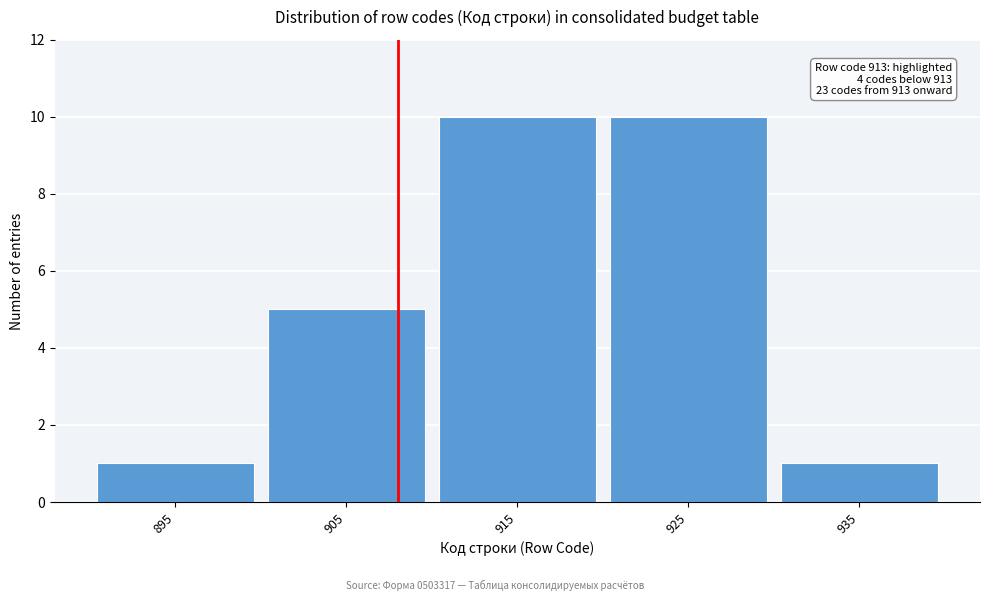

Reading left to right, list all the values displayed in this chart.

895=1	905=5	915=10	925=10	935=1